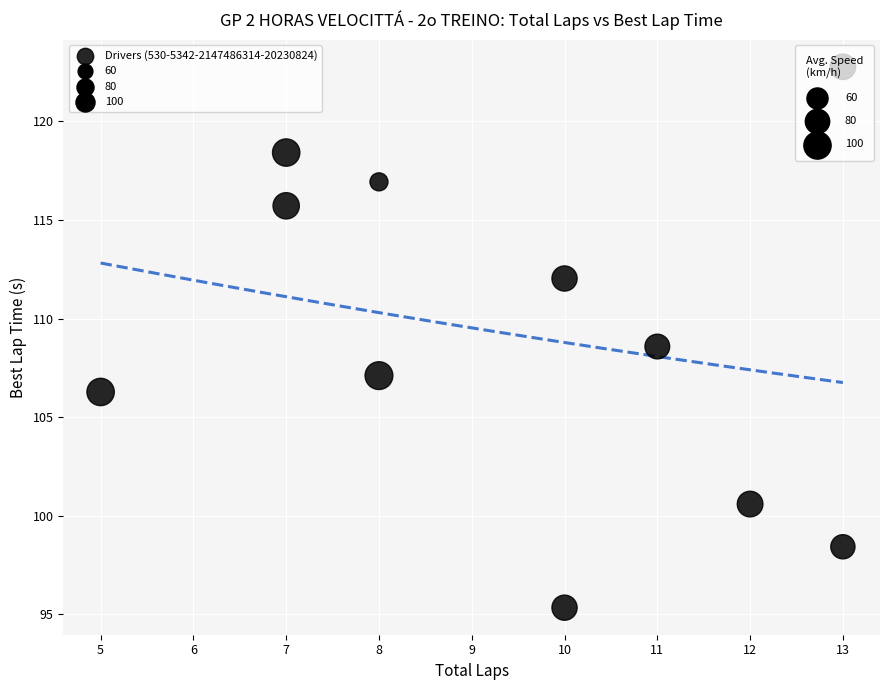

What Y value in the scatter plot is closest to 109?

108.6